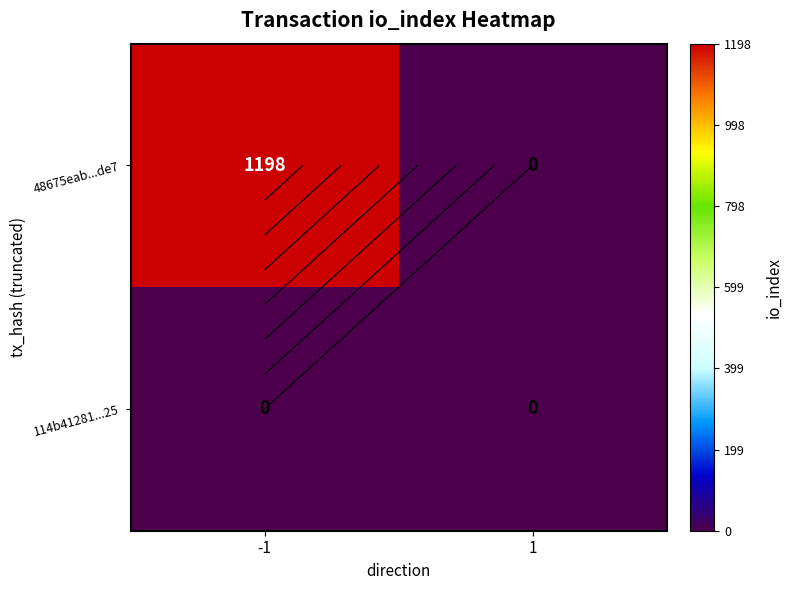

At which category does the chart reach its minimum across all series?

1